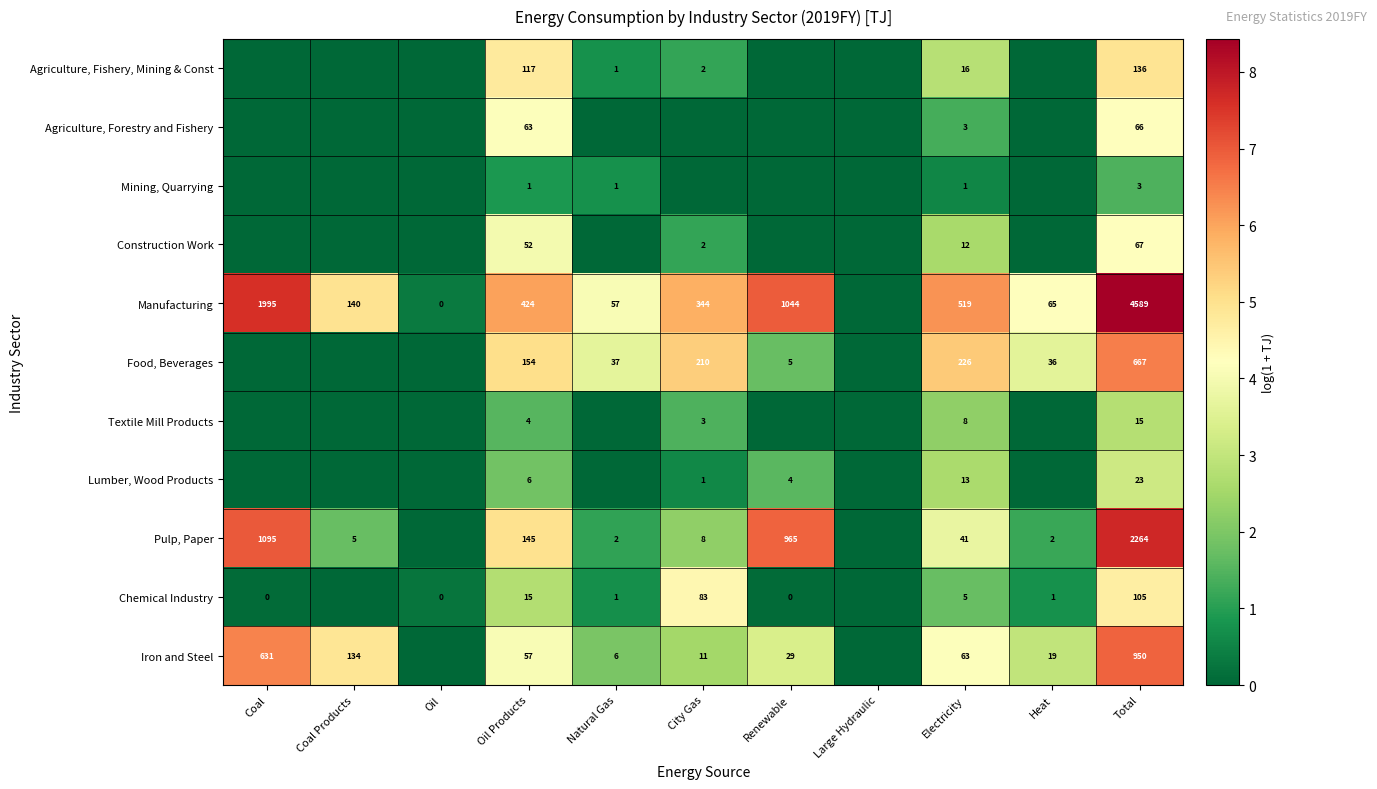

How many data points does each series have?

11